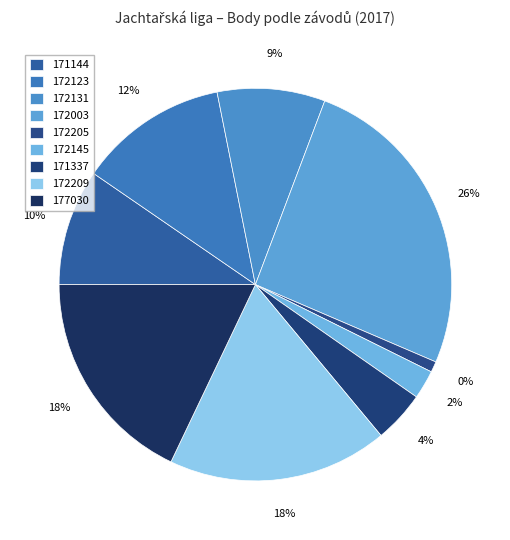

To the nearest percent, what portion does 171337 represent?

4%